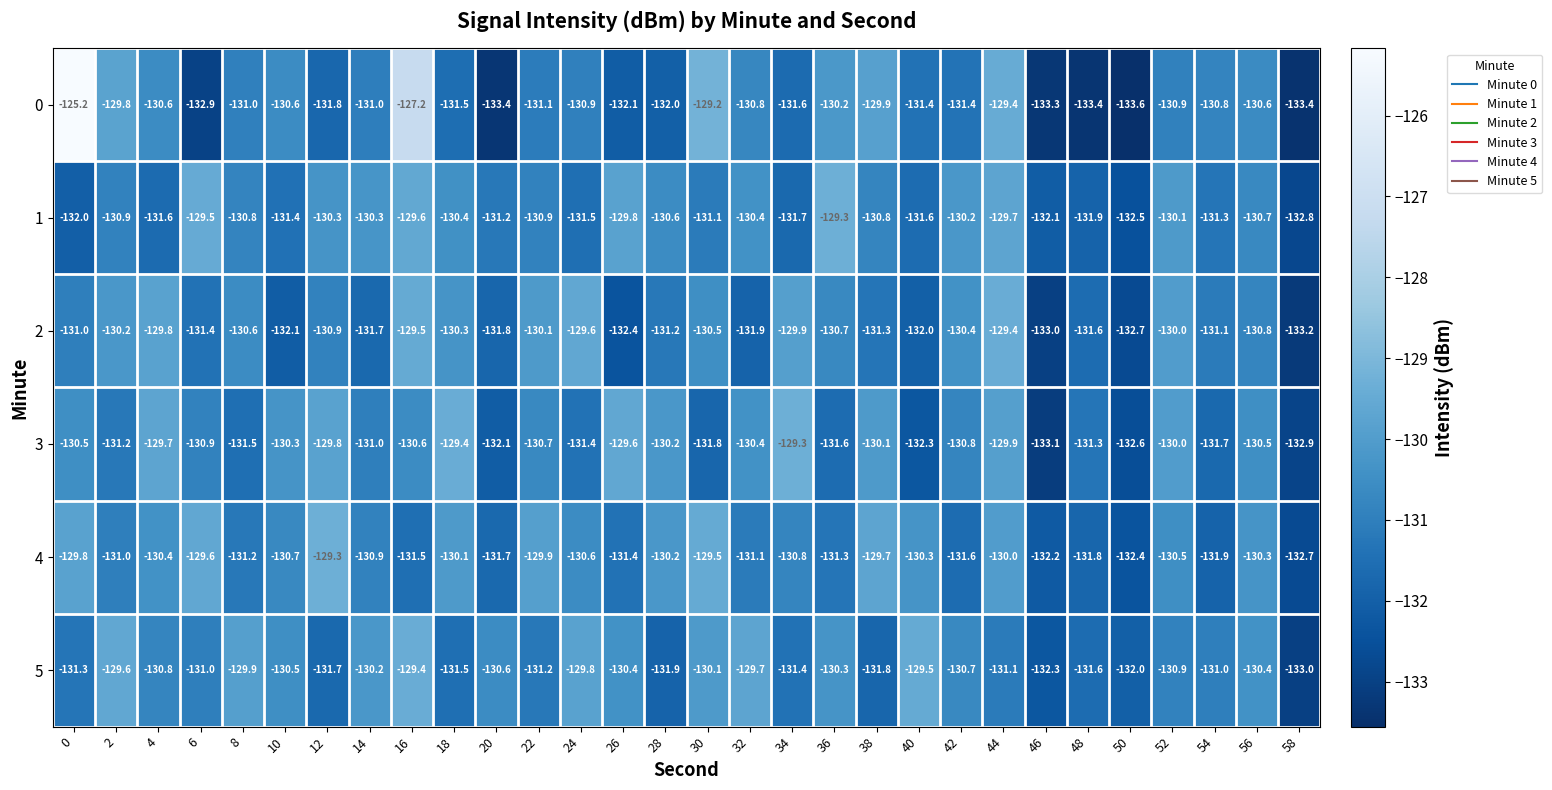

What is the spread (max minus min) of values at 38?

2.1